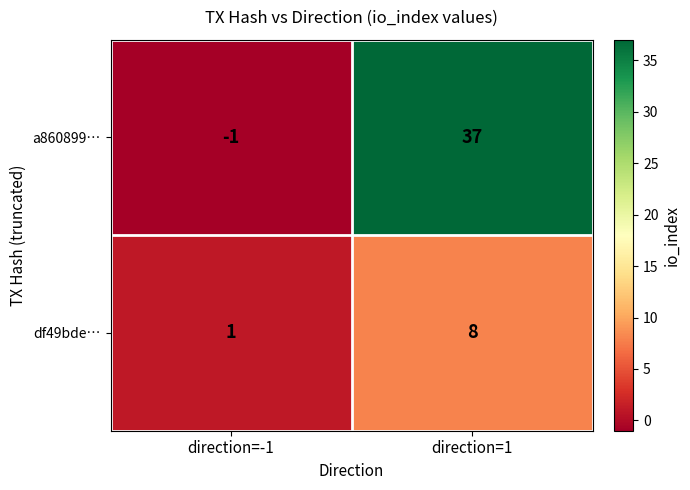

What is the average value of the a860899… series?

18